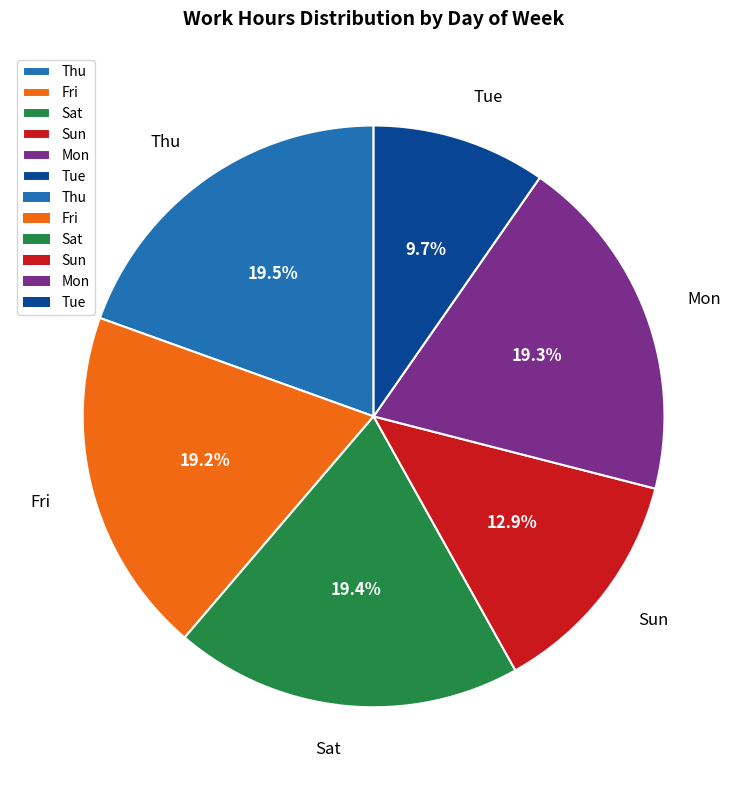

Is there any slice that represents more than half of the pie?

No